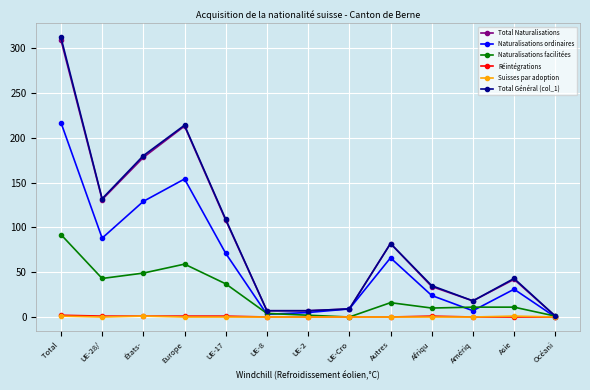

The Naturalisations facilitées series shows 59 at Europe. True or false?

True